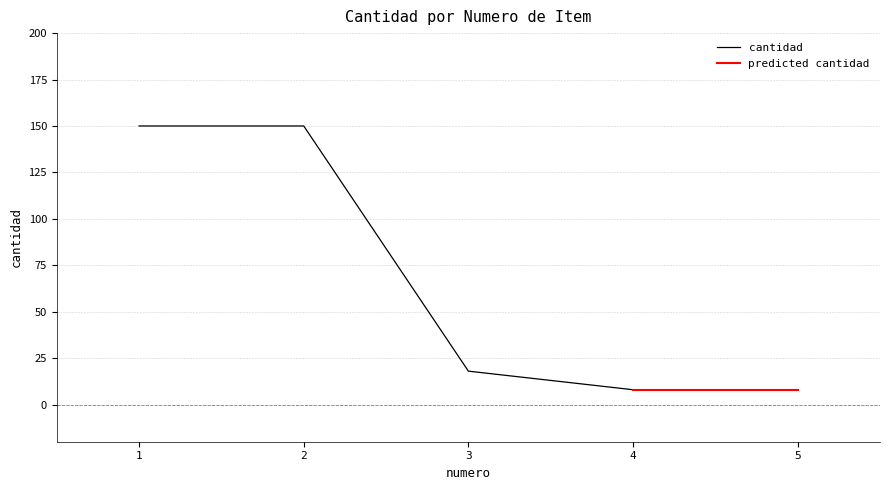

True or false: there are more than 0 points higher than both neighbors.

False